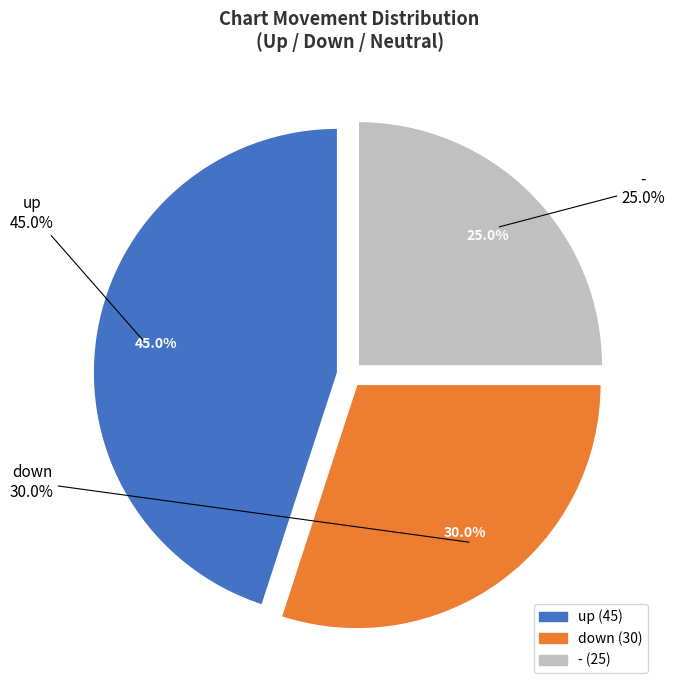

Approximately how many times larger is the value at up compared to -?

1.8